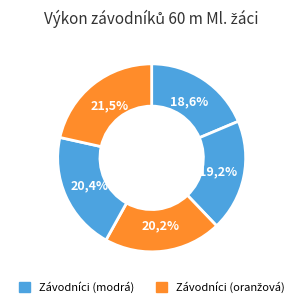

Is there a majority slice in this chart?

No